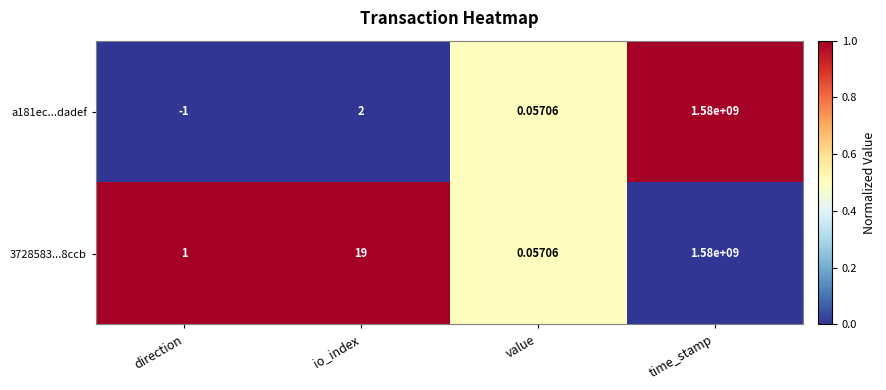

Which series has the largest total across all categories?

3728583...8ccb